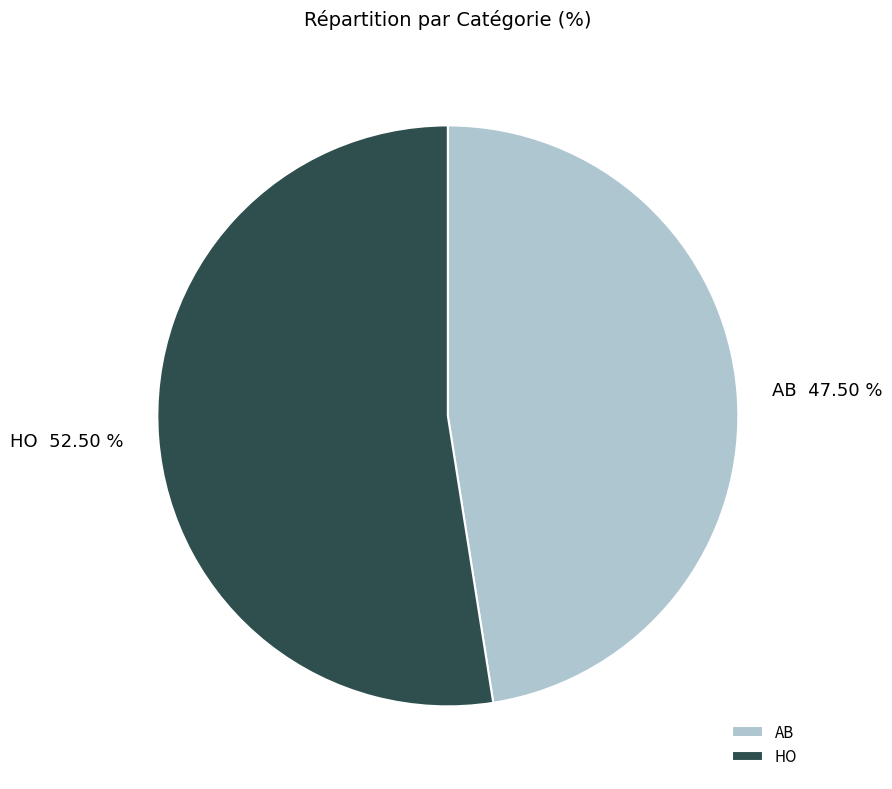

What percentage is the HO slice, to the nearest percent?

53%